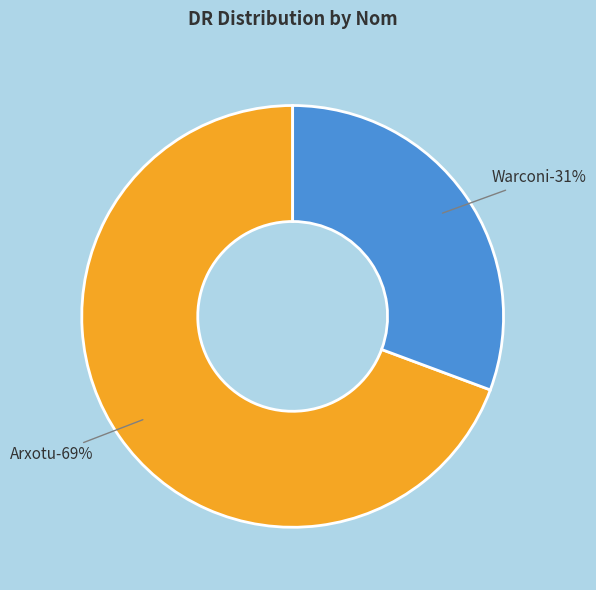

What is the smallest slice in the pie chart?

Warconi